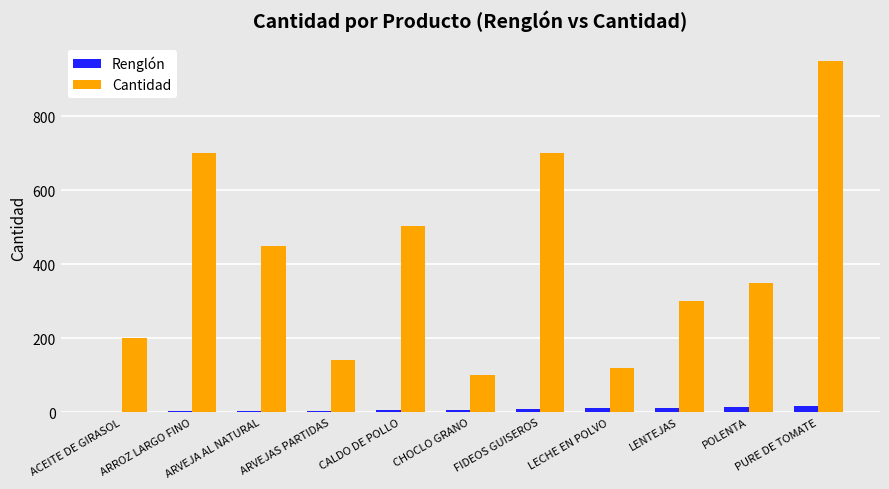

What is the sum of the Renglón values at CALDO DE POLLO and ARVEJA AL NATURAL?

8